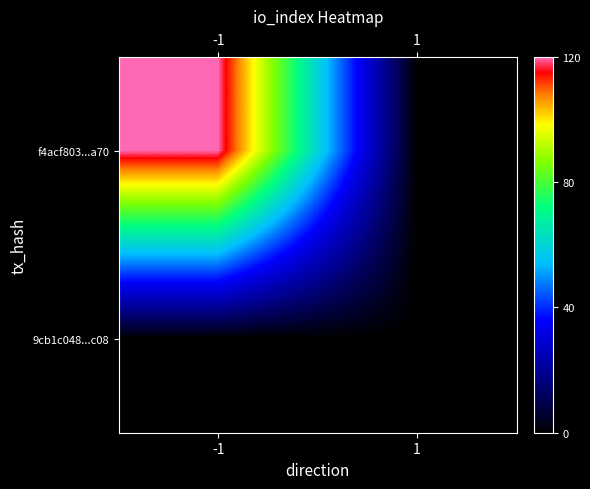

At how many categories does at least one series exceed 99?

1